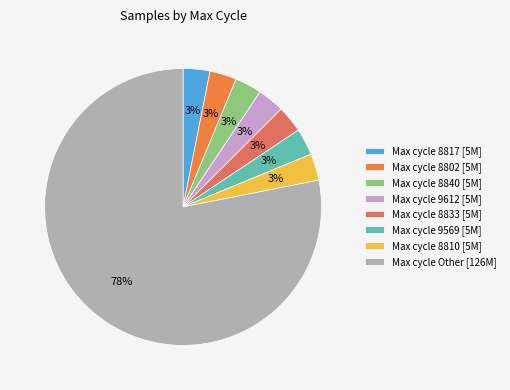

Count the number of slices in the pie.

8